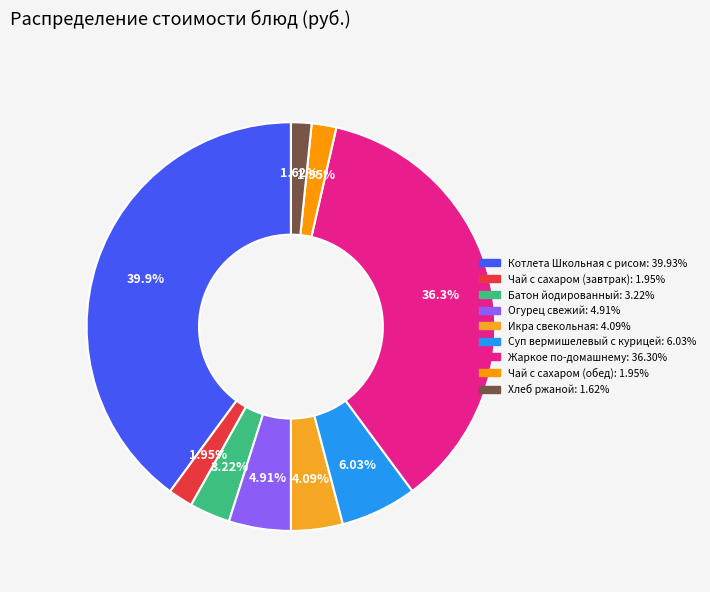

What percentage is the Котлета Школьная с рисом slice, to the nearest percent?

40%